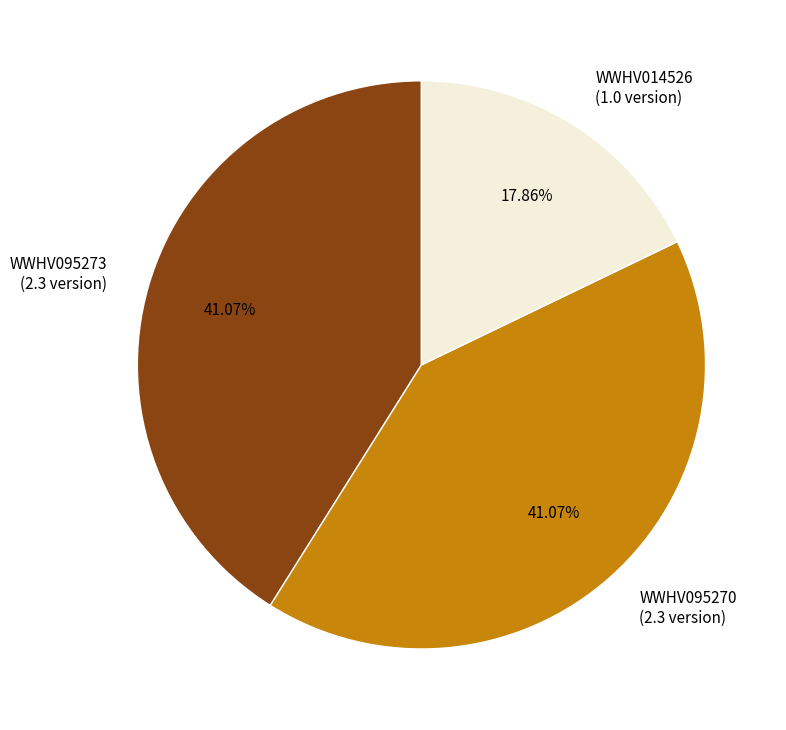

What is the ratio of the value at WWHV095270 (2.3 version) to the value at WWHV014526 (1.0 version)?

2.3